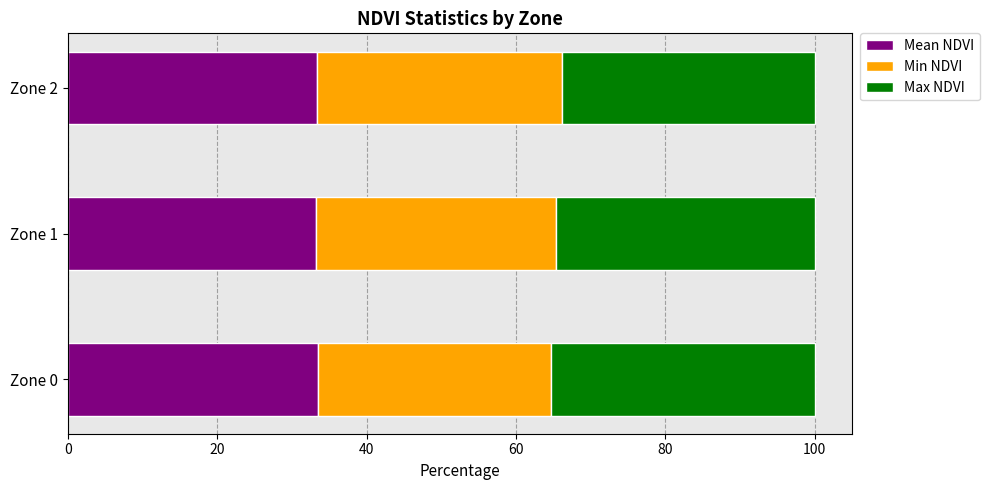

What is the total value across all series at Zone 0?

100.0